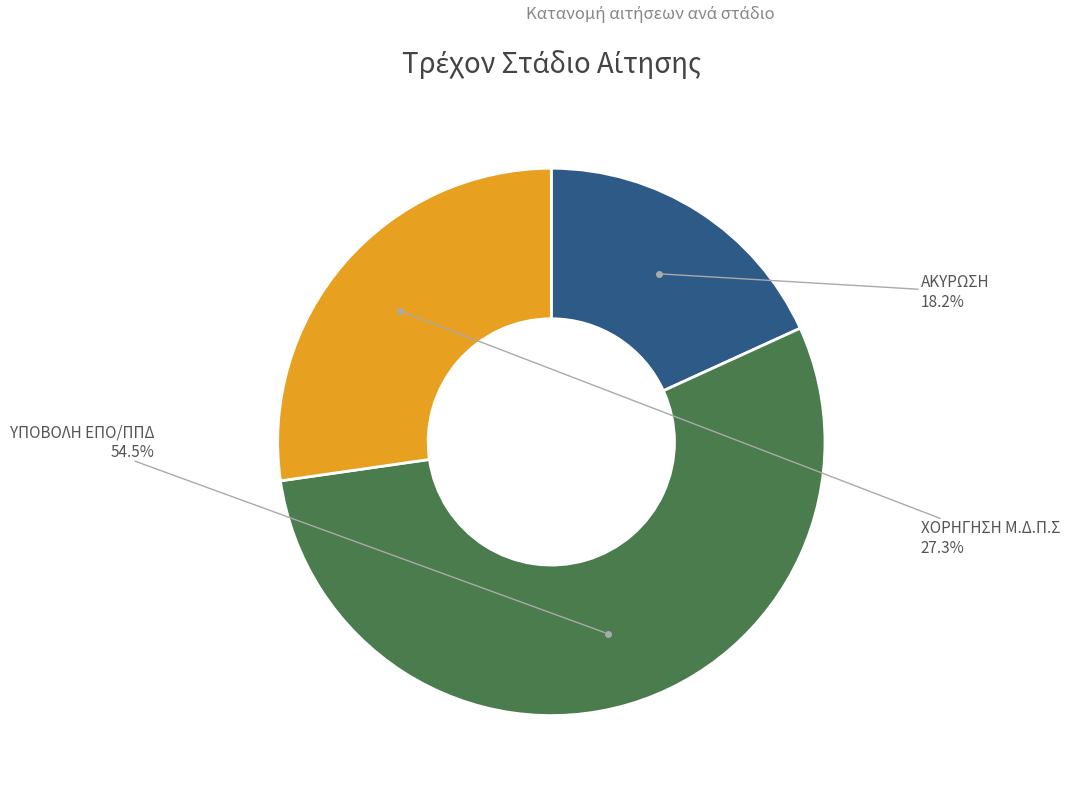

To the nearest percent, what is the difference between the ΥΠΟΒΟΛΗ ΕΠΟ/ΠΠΔ and ΧΟΡΗΓΗΣΗ Μ.Δ.Π.Σ slice percentages?

27%